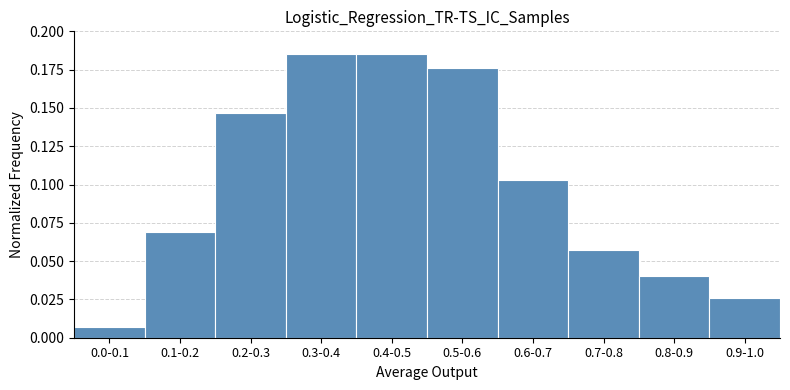

The value at 0.2-0.3 is 0.2. True or false?

False